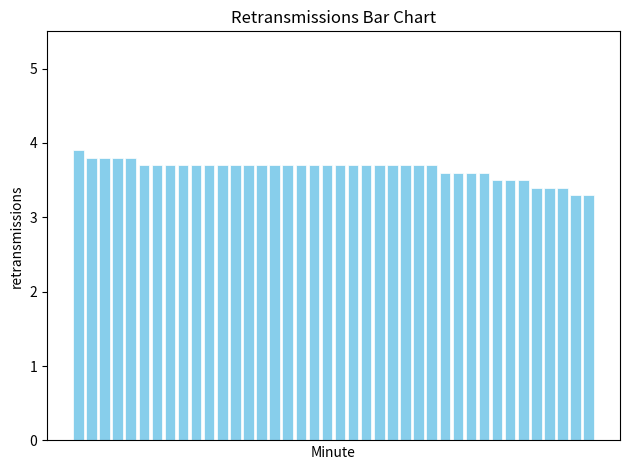

What is the value of the 8th bar from the left?

3.7